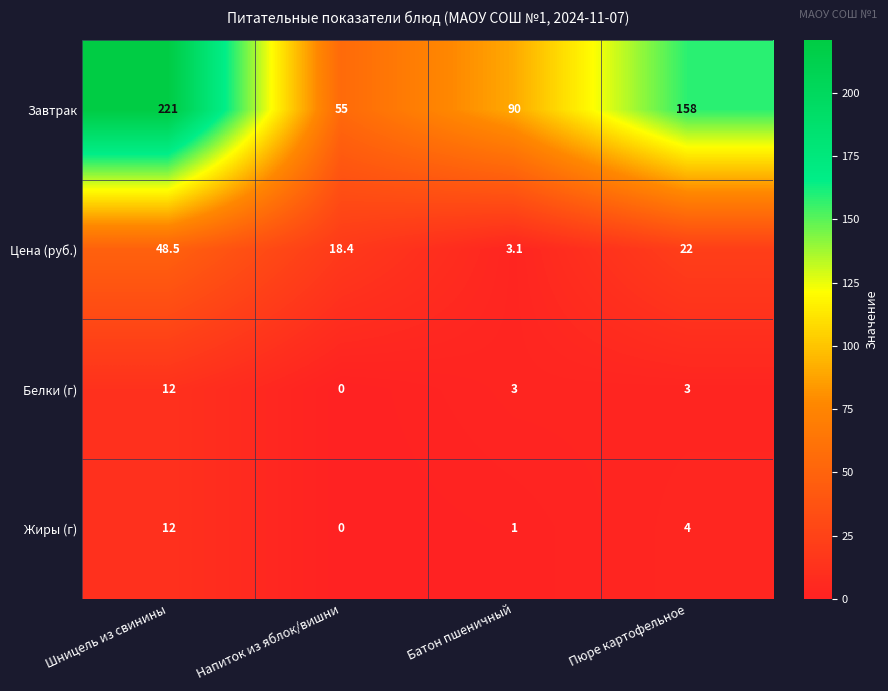

What is the spread (max minus min) of values at Напиток из яблок/вишни?

55.0